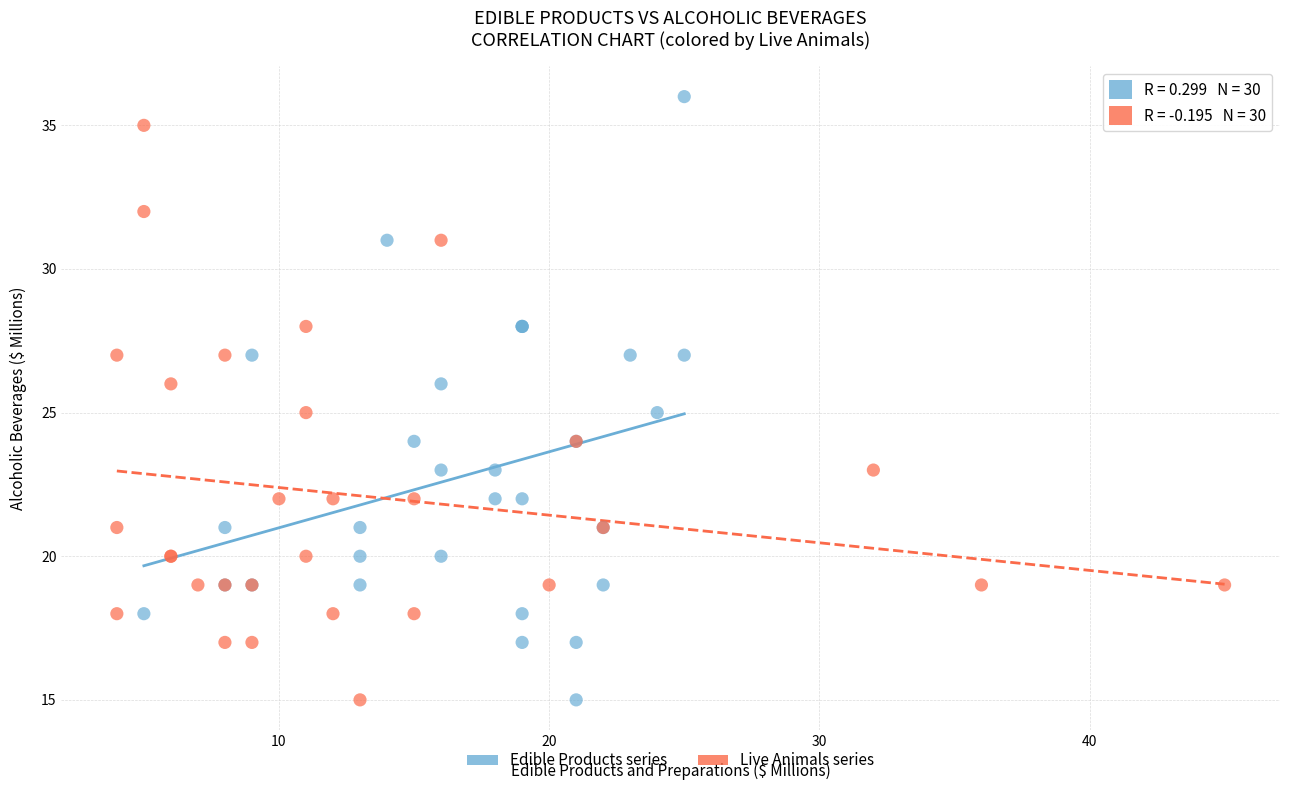

What are all the series names shown in the legend?

Edible Products series, Live Animals series